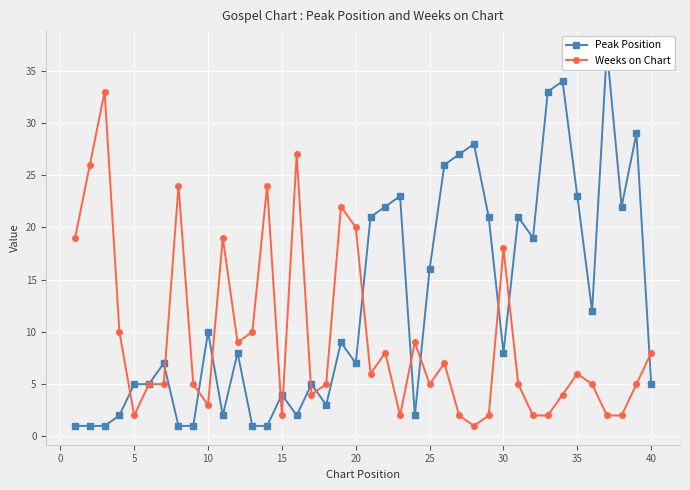

How many lines are shown in the chart?

2